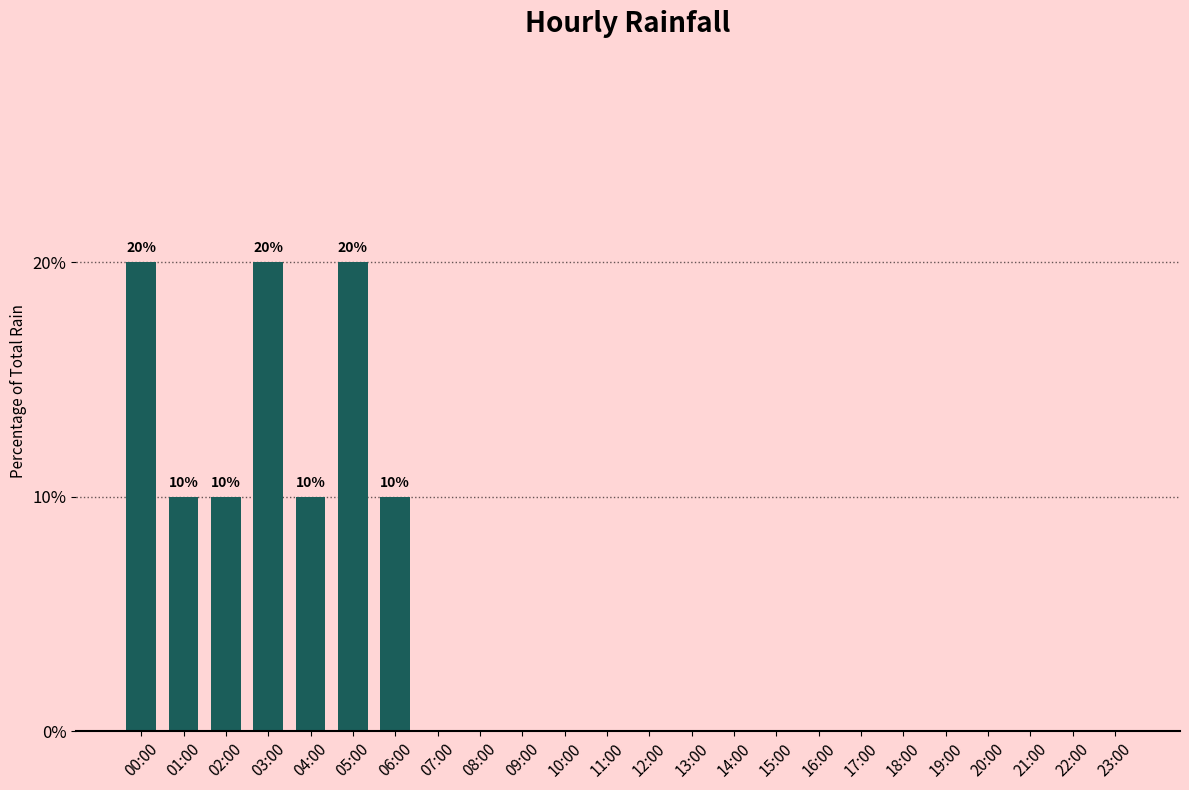

What is the greatest value displayed?

20